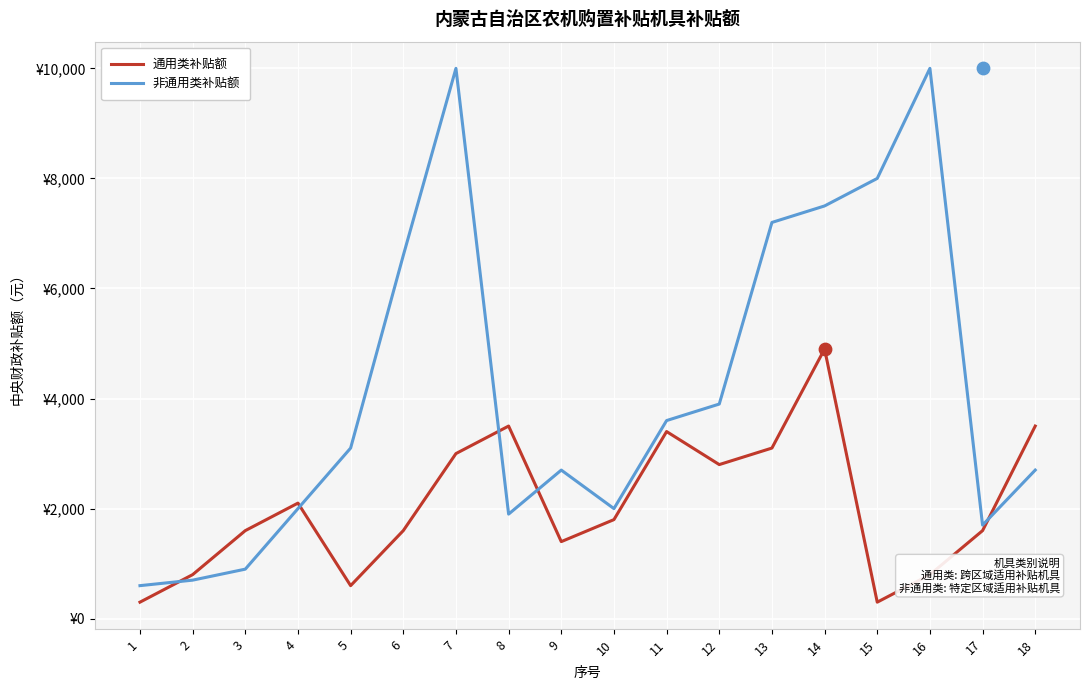

Which series contains the lowest Y value?

通用类补贴额